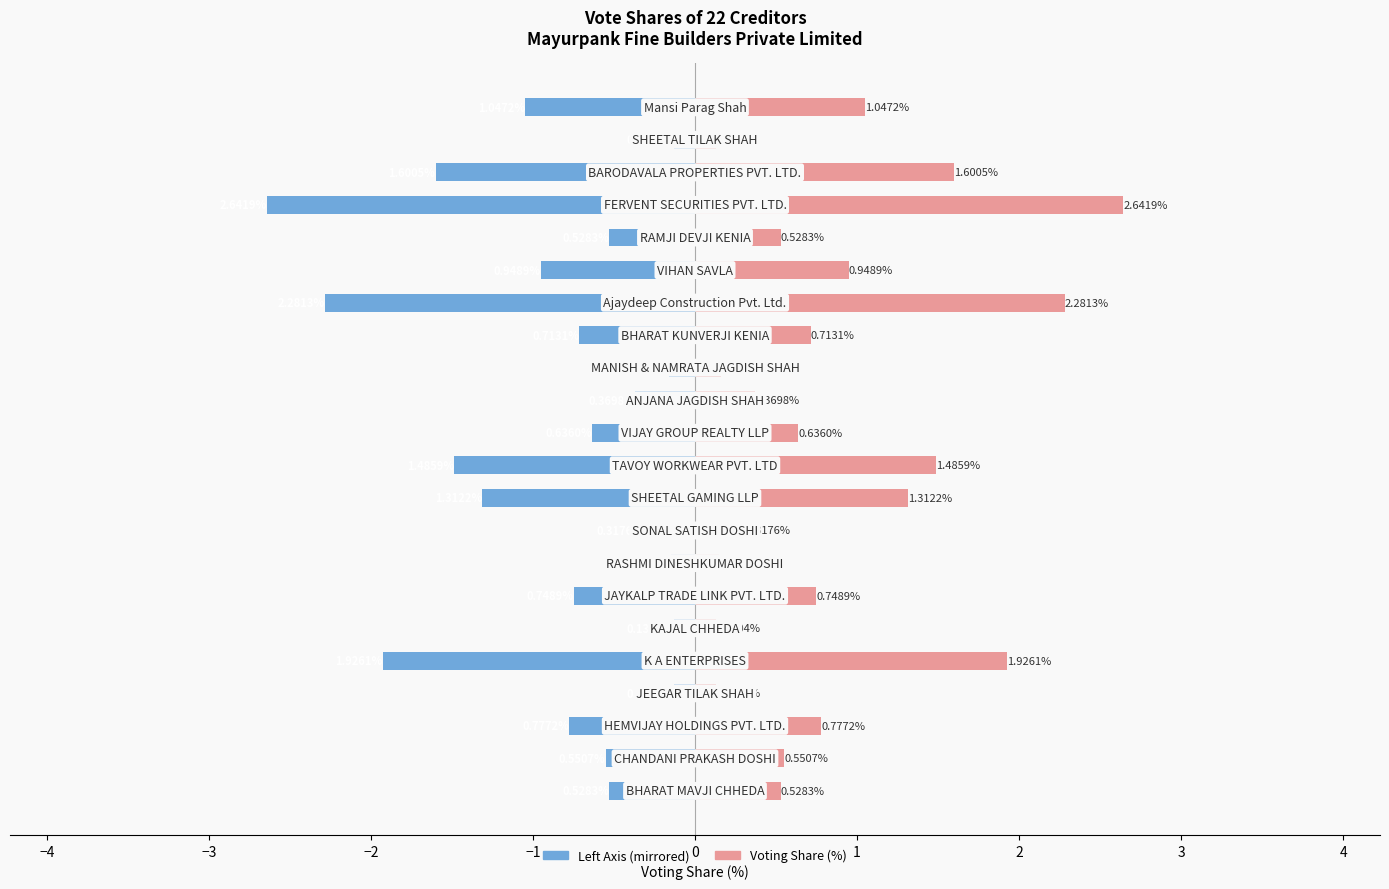

At how many categories does at least one series exceed 1?

7